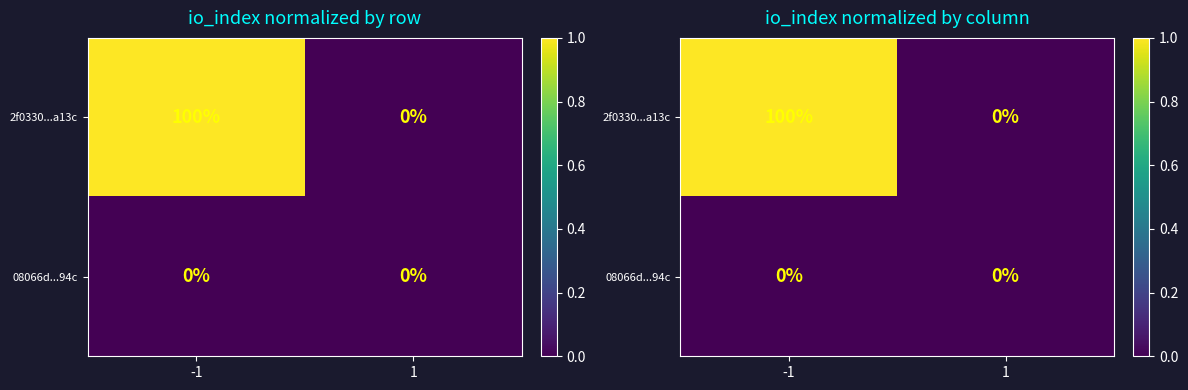

Which category has the highest value across all series?

-1